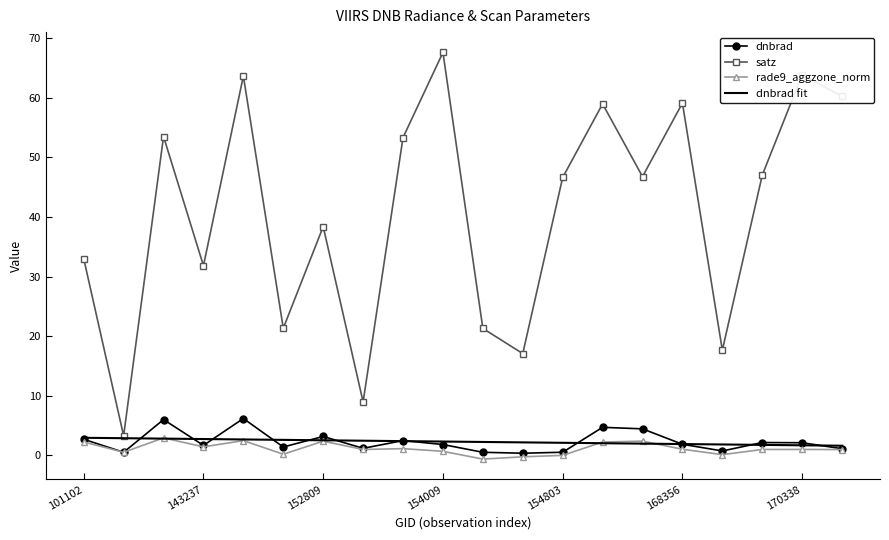

Which series has the largest range (max minus min)?

satz